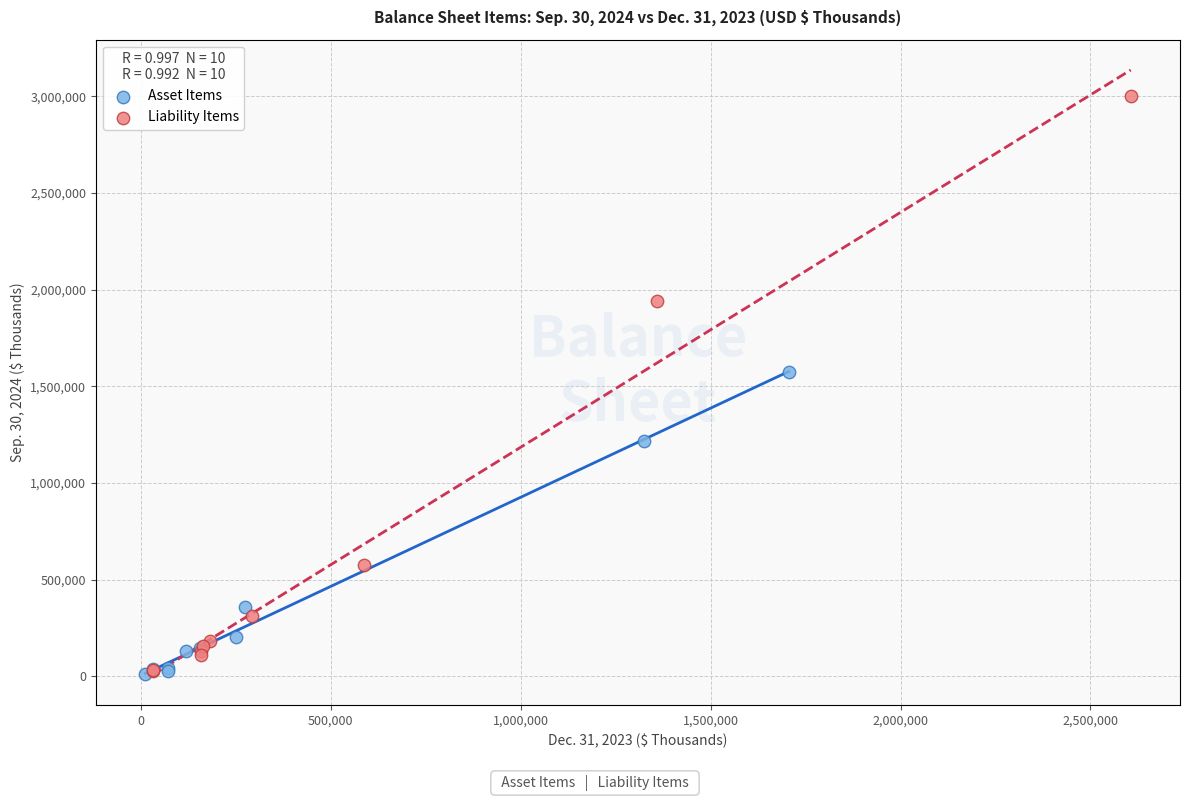

Which series has the largest Y range (max minus min)?

Liability Items